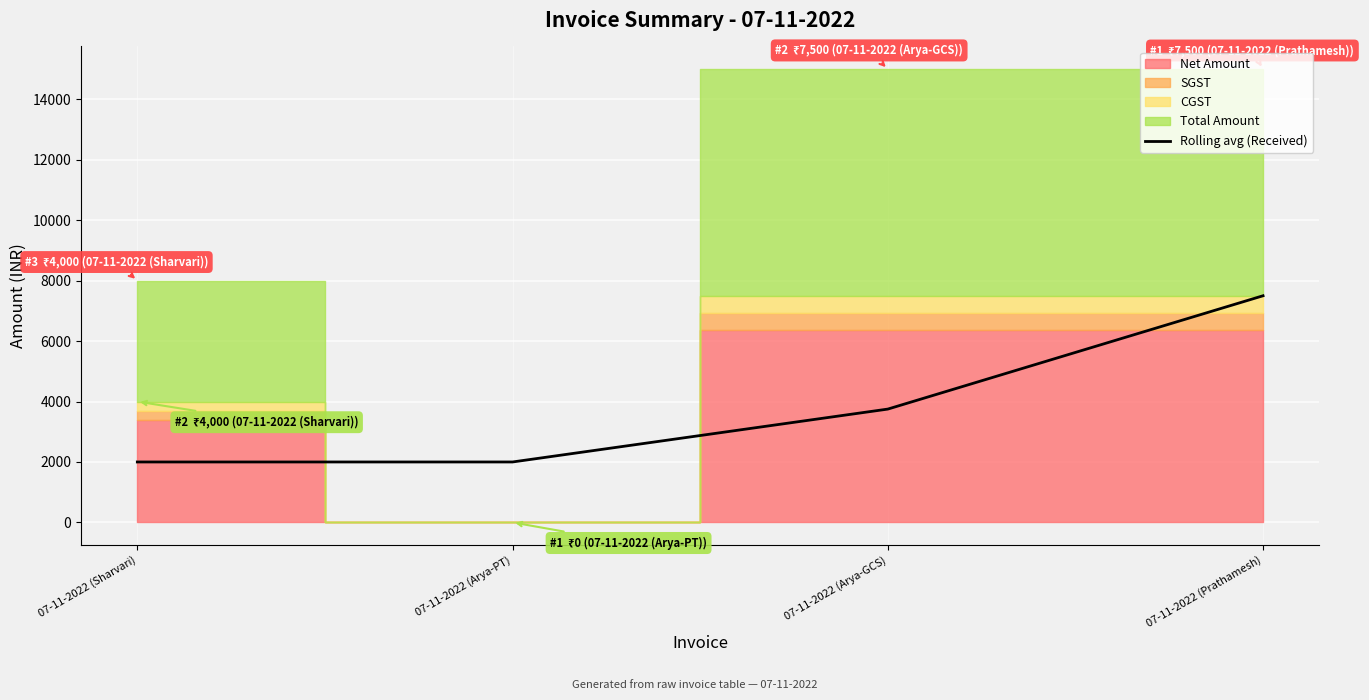

How many values in the Rolling avg (Received) series are below 3750?

2